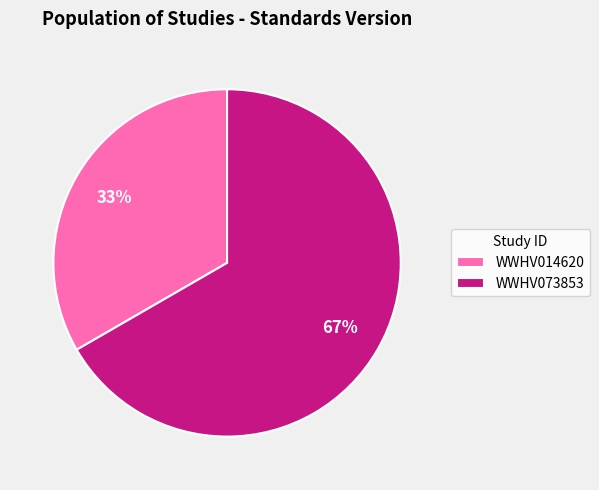

How many slices are in this pie chart?

2